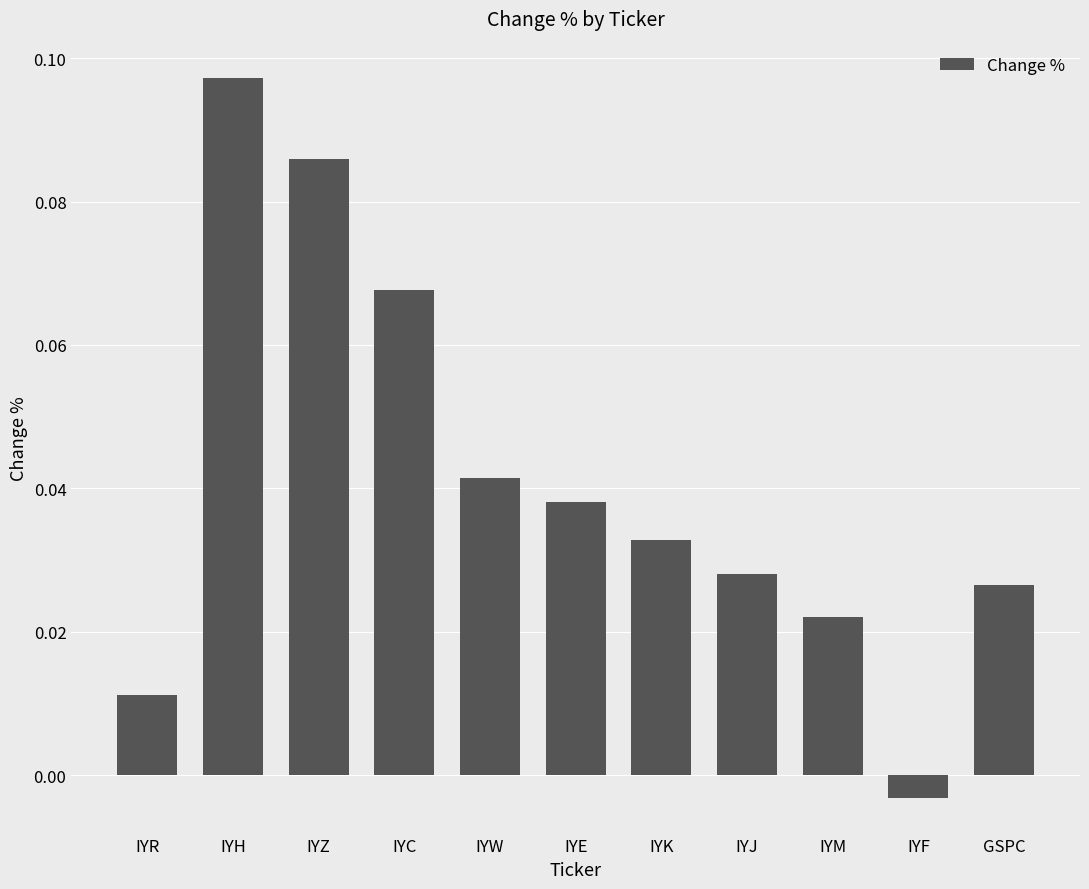

What is the sum of all values?

0.4